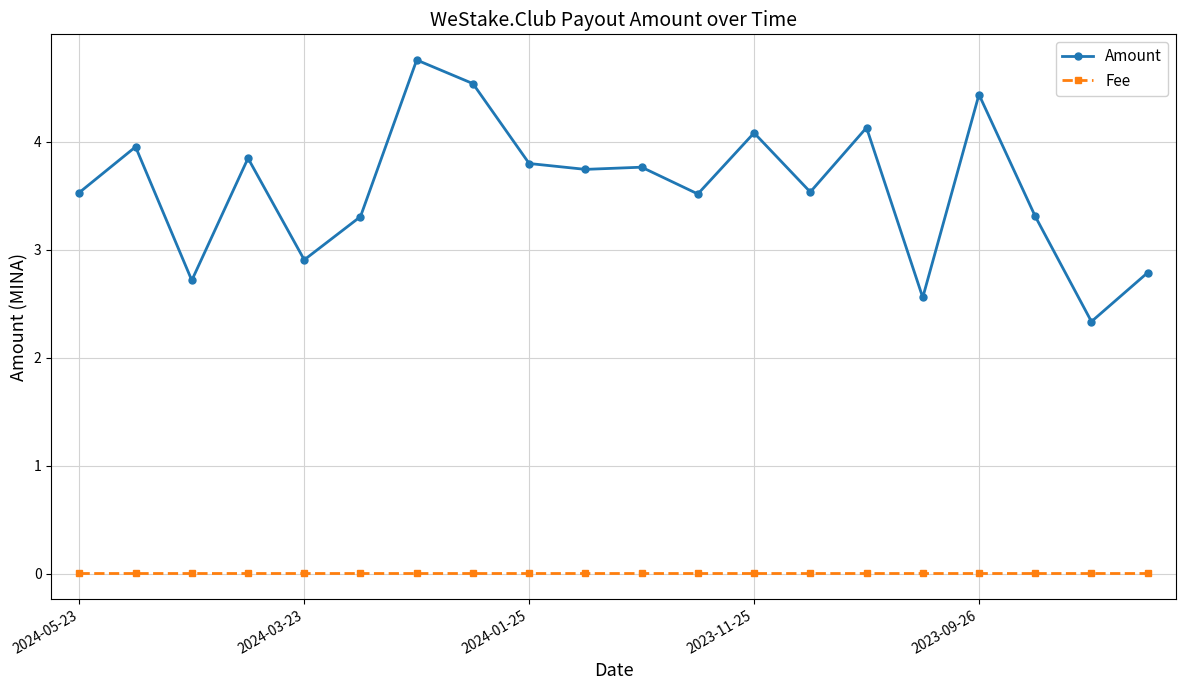

Does the chart display data point markers on the line(s)?

Yes